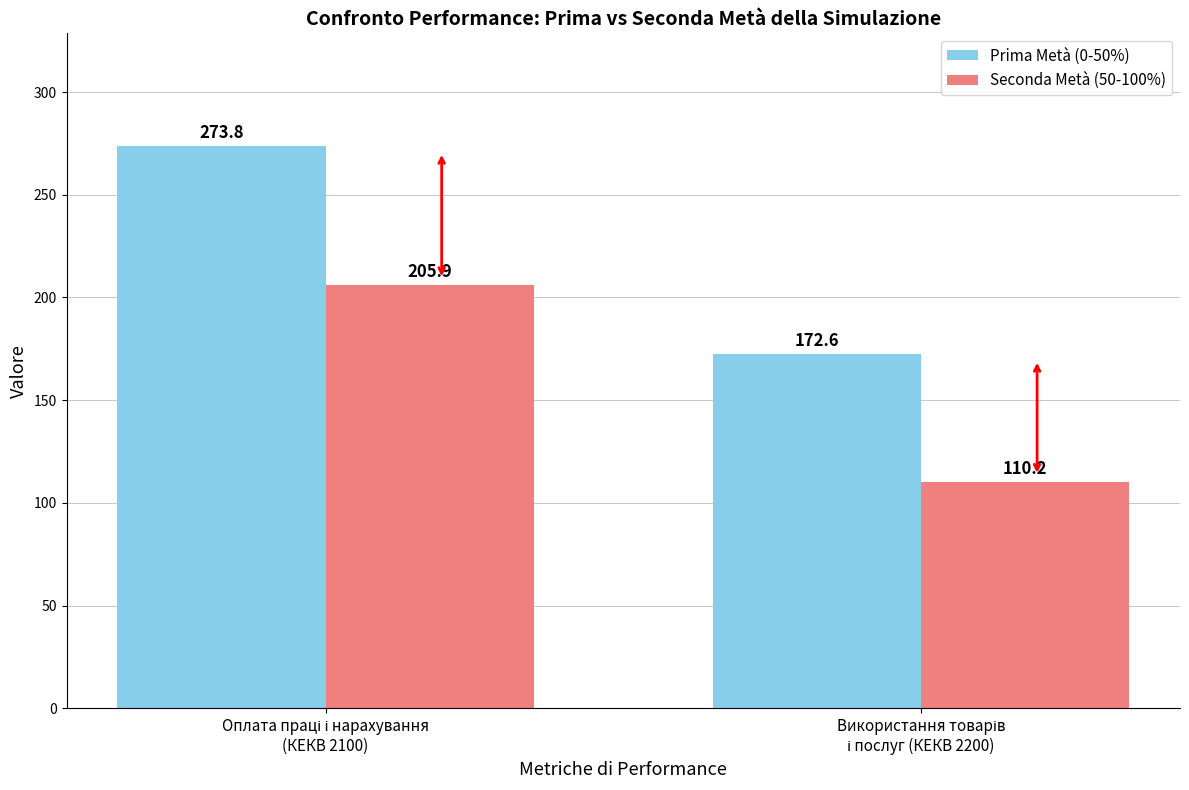

Which series has the largest range (max minus min)?

Prima Metà (0-50%)